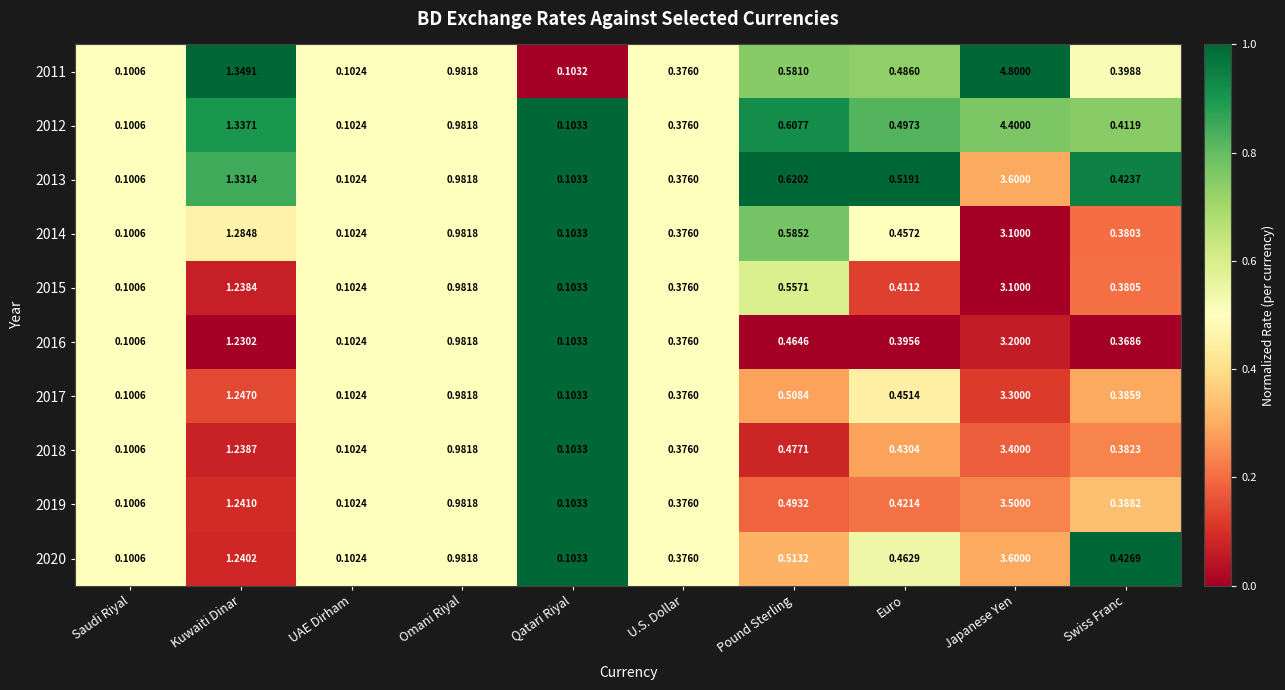

At which label is 2011 closest to 2?

Kuwaiti Dinar